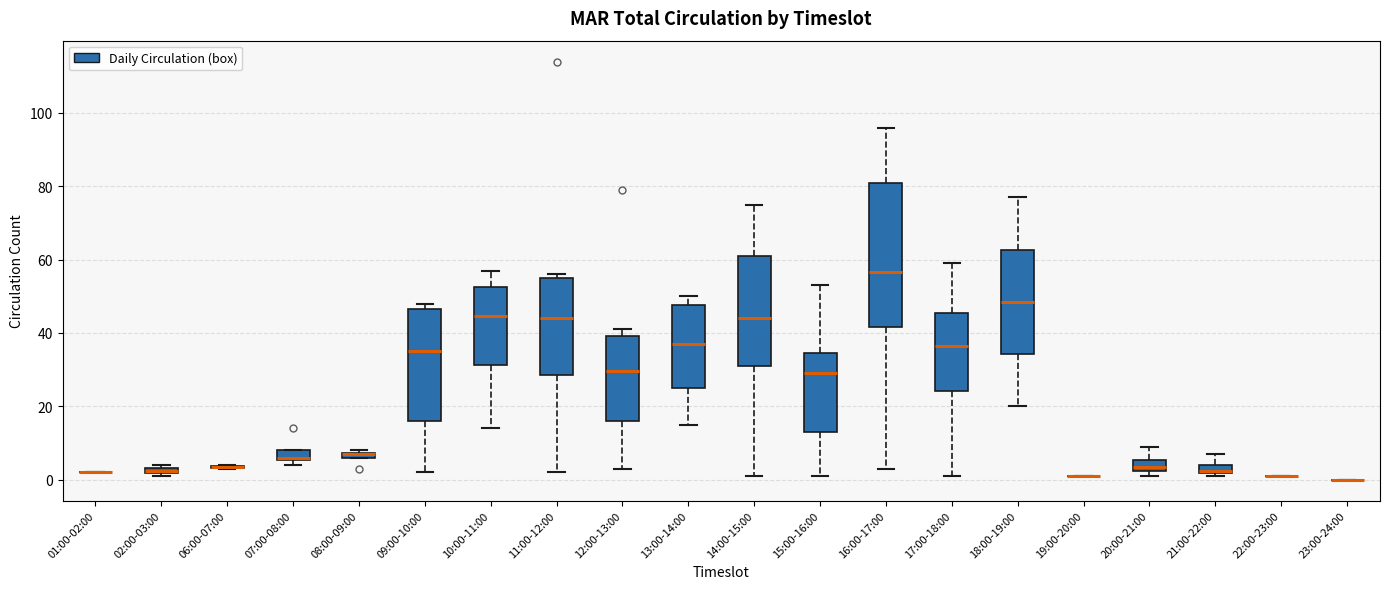

Where does the median line of the box for 12:00-13:00 sit on the y-axis? The values are not printed on the chart, so give them approximately, as read against the axis.

30